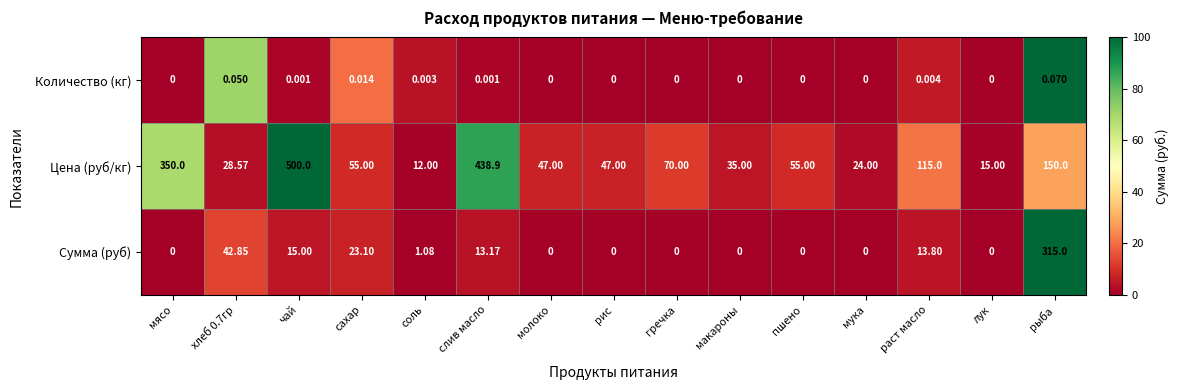

At which category does the chart reach its peak across all series?

чай